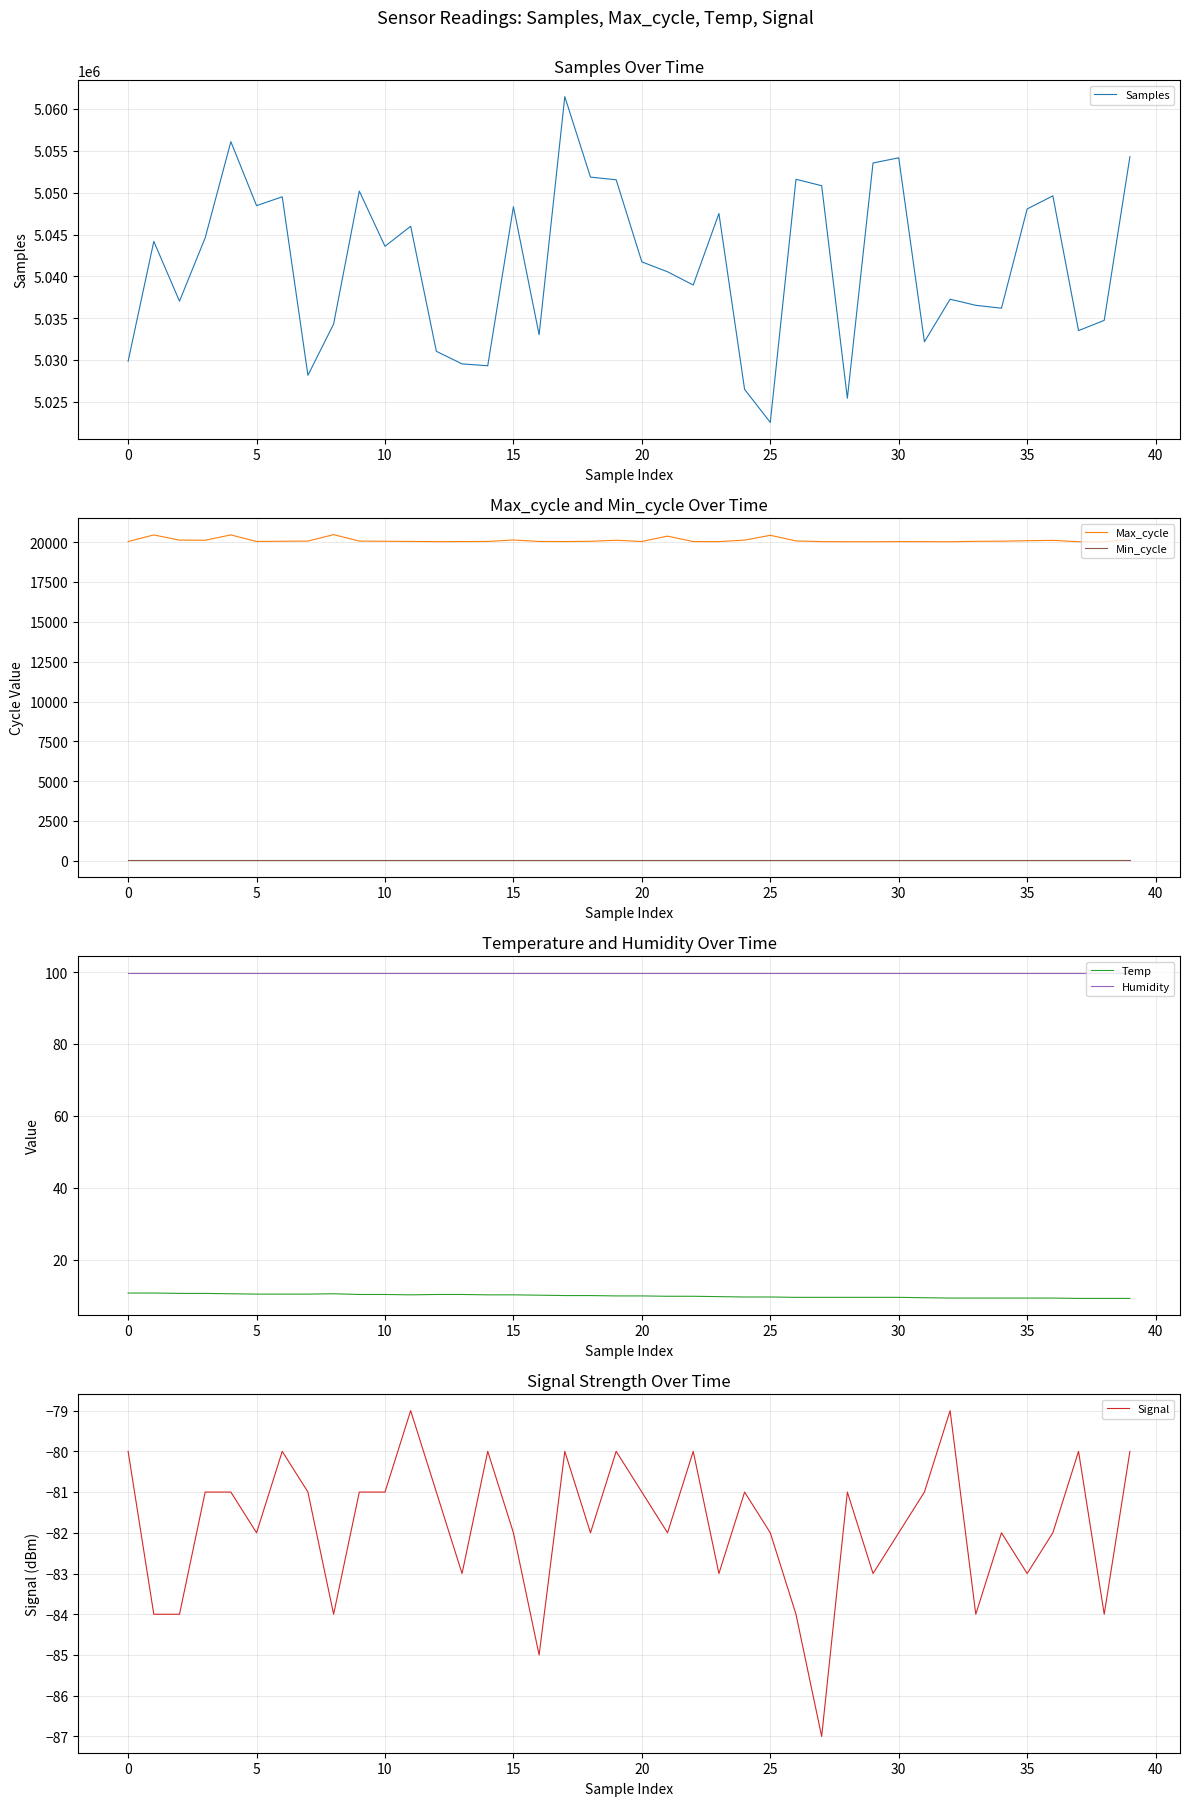

What is the total value across all series at 19?

5071715.9